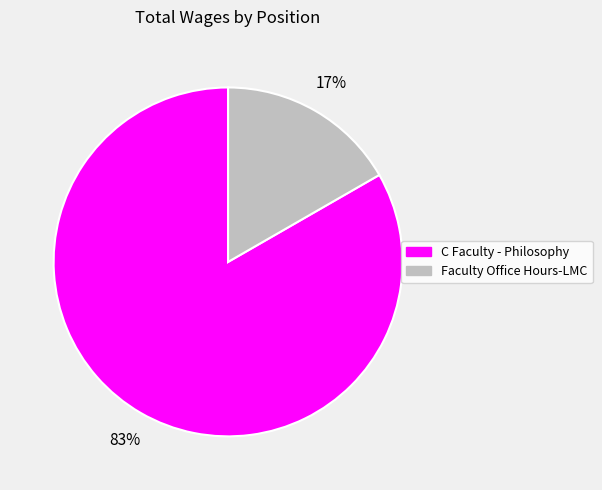

What is the largest slice in the pie chart?

C Faculty - Philosophy